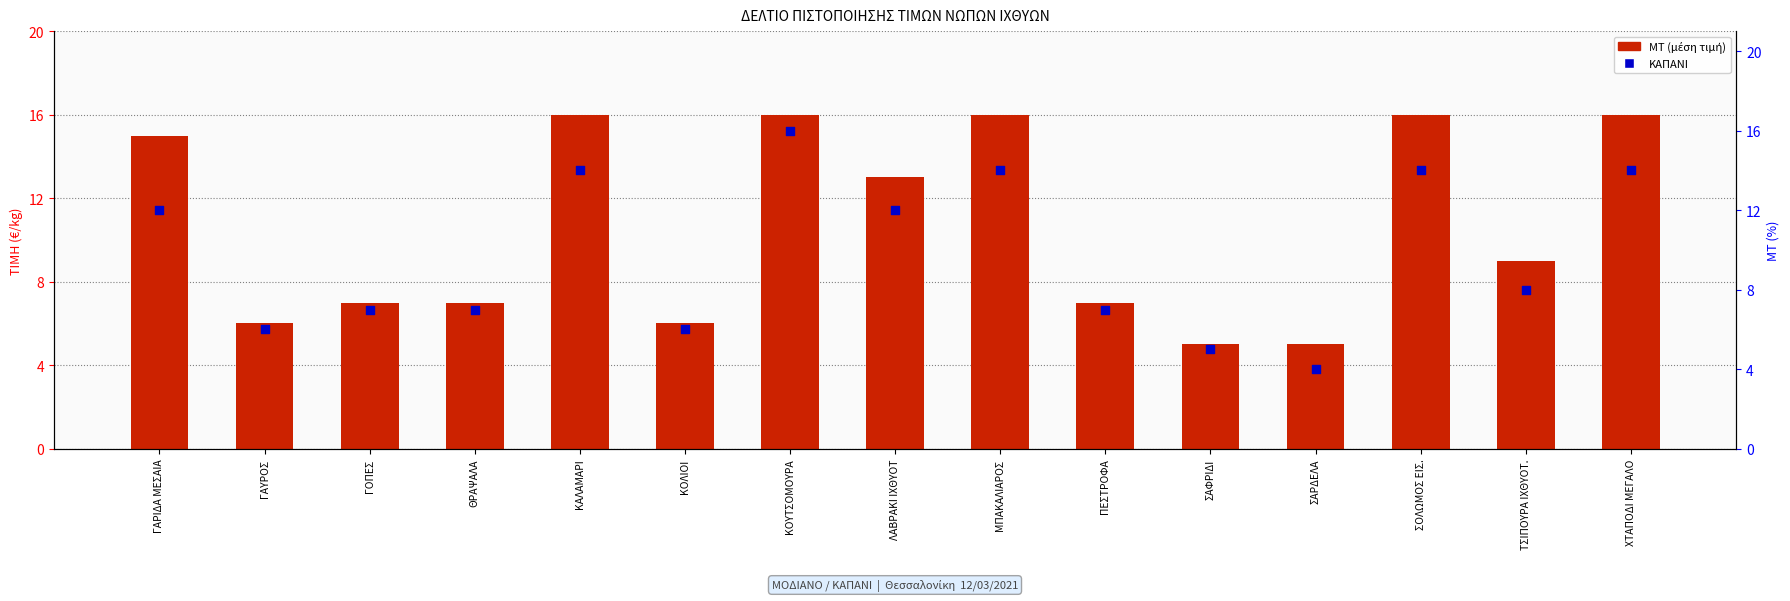

At which category is the sum across all series the highest?

ΚΟΥΤΣΟΜΟΥΡΑ